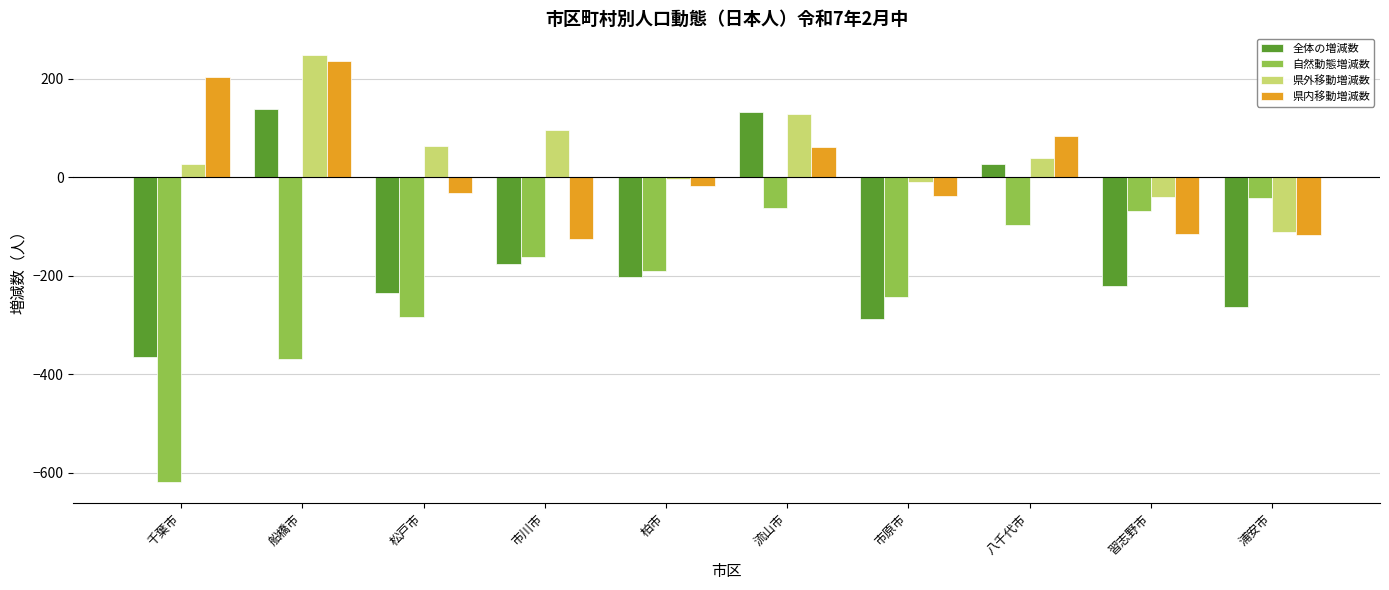

At 松戸市, list the series in order from largest to smallest.

県外移動増減数, 県内移動増減数, 全体の増減数, 自然動態増減数